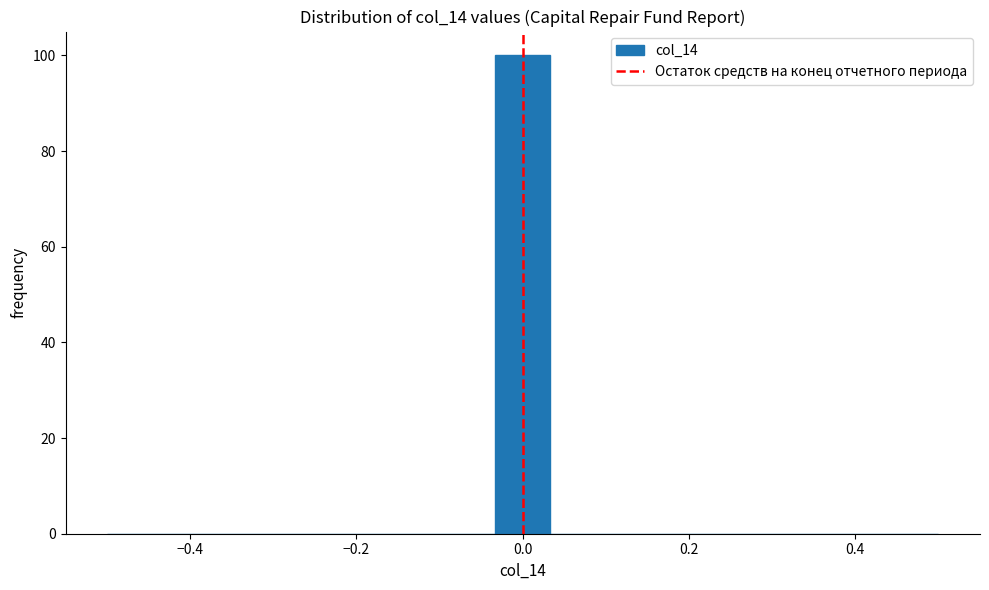

Read against the x-axis, roughly where is the centre of the tallest bar?

0.00